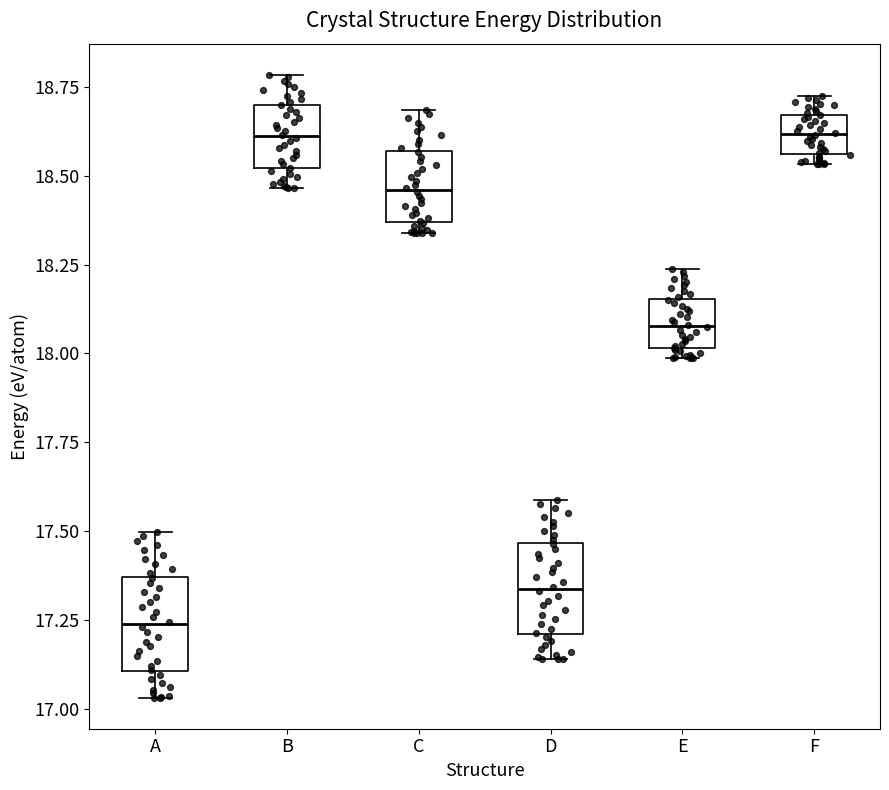

Reading left to right, read every box against the y-axis: the position of its median line, the range the box covers, and the ends of its whiskers. The values are not printed on the chart, so give them approximately, as read against the axis.

A: median 17.25, box 17.10 to 17.35, whiskers 17.05 to 17.50
B: median 18.60, box 18.50 to 18.70, whiskers 18.45 to 18.80
C: median 18.45, box 18.35 to 18.55, whiskers 18.35 (just below the box's lower edge) to 18.70
D: median 17.35, box 17.20 to 17.45, whiskers 17.15 to 17.60
E: median 18.10, box 18.00 to 18.15, whiskers 18.00 (just below the box's lower edge) to 18.25
F: median 18.60, box 18.55 to 18.65, whiskers 18.55 (just below the box's lower edge) to 18.70